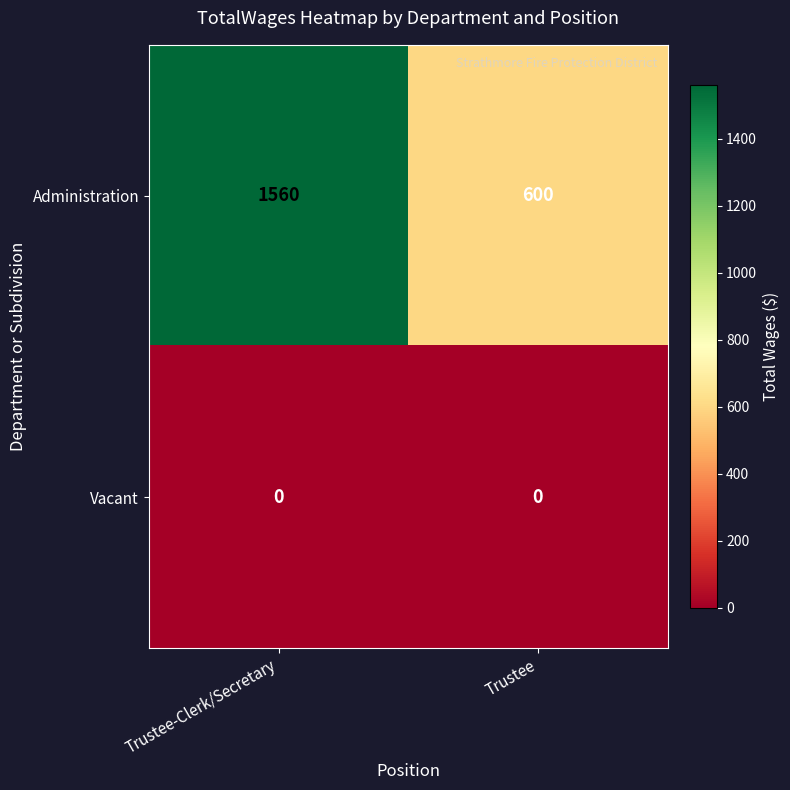

What is the sum of the Administration values at Trustee-Clerk/Secretary and Trustee?

2160